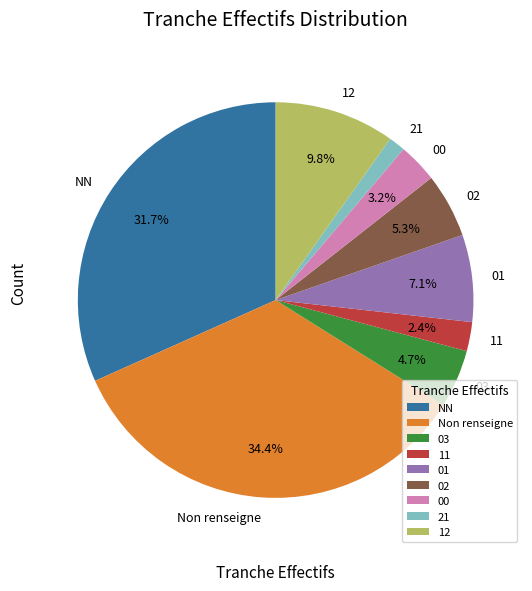

Which category has the biggest portion of the pie?

Non renseigne